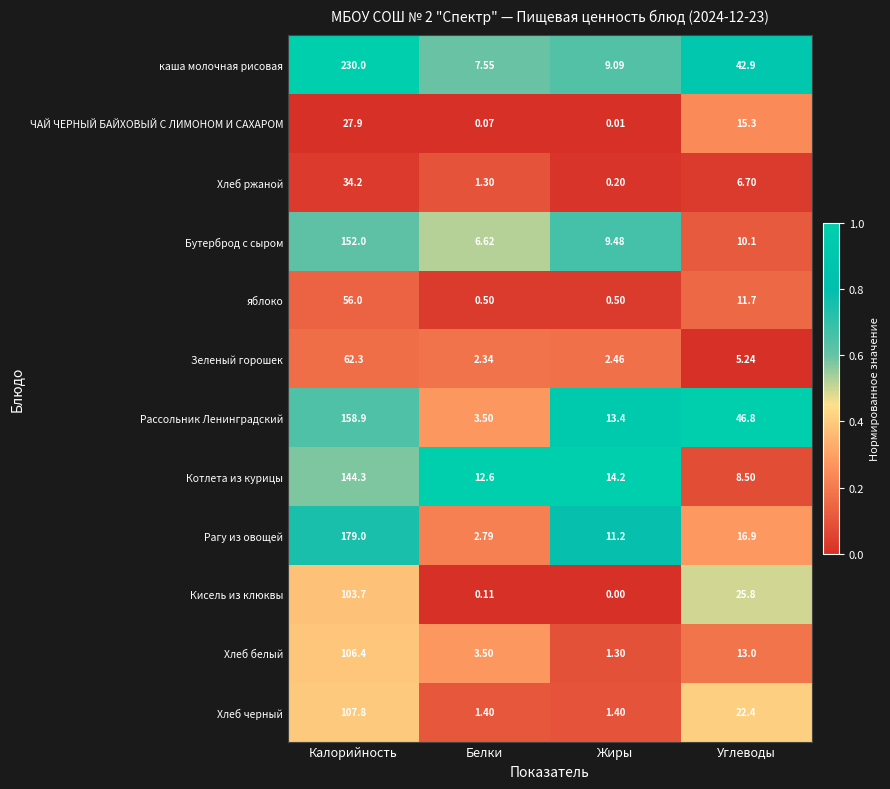

Which category has the highest value across all series?

Калорийность